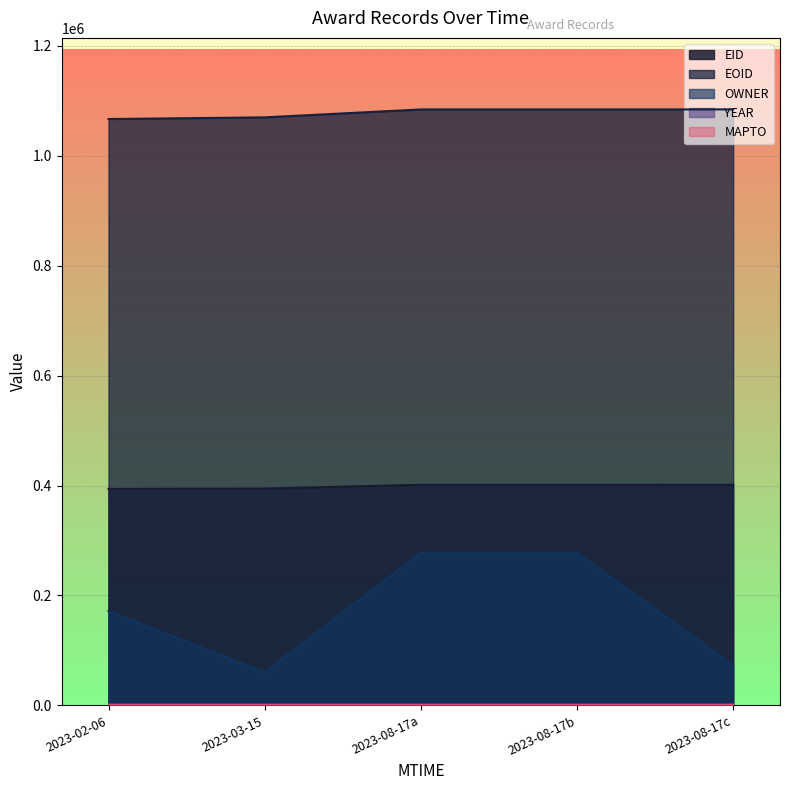

What is the maximum value shown in the chart?

1084357